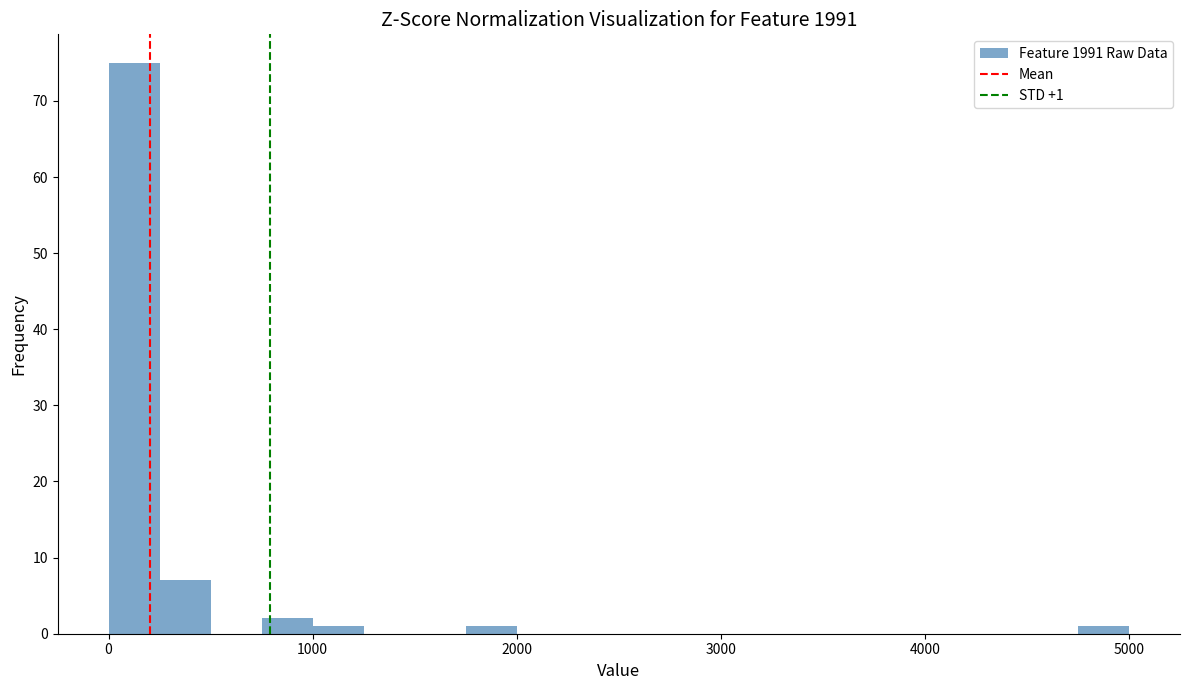

Around what value on the x-axis is the tallest bar? Give the approximate position of its centre, as read against the axis.

100